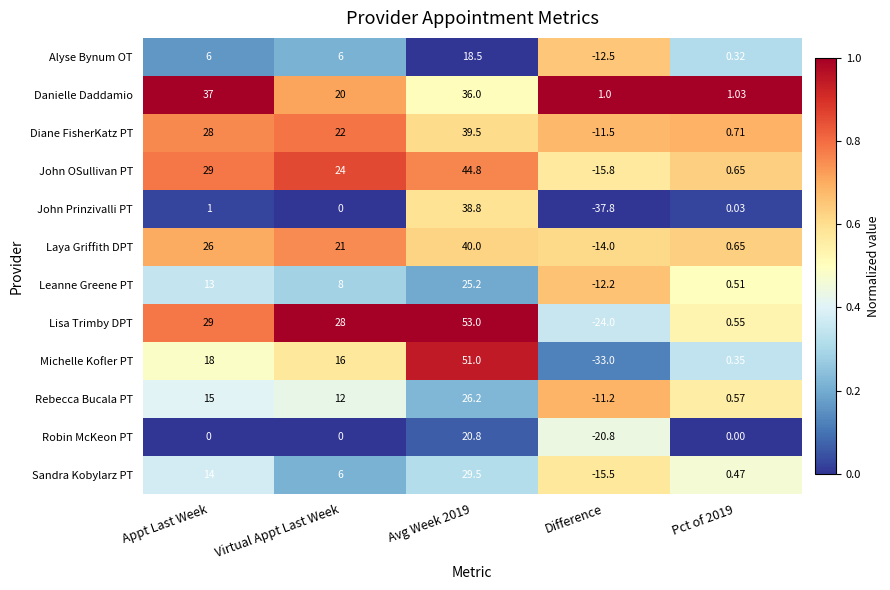

Between Virtual Appt Last Week and Avg Week 2019, which series saw the biggest shift?

John Prinzivalli PT